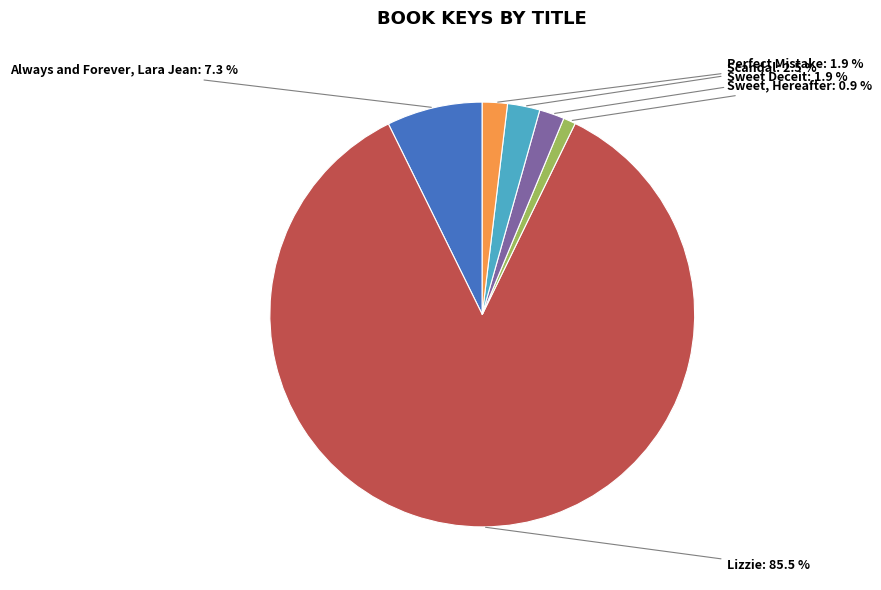

How many slices are in this pie chart?

6